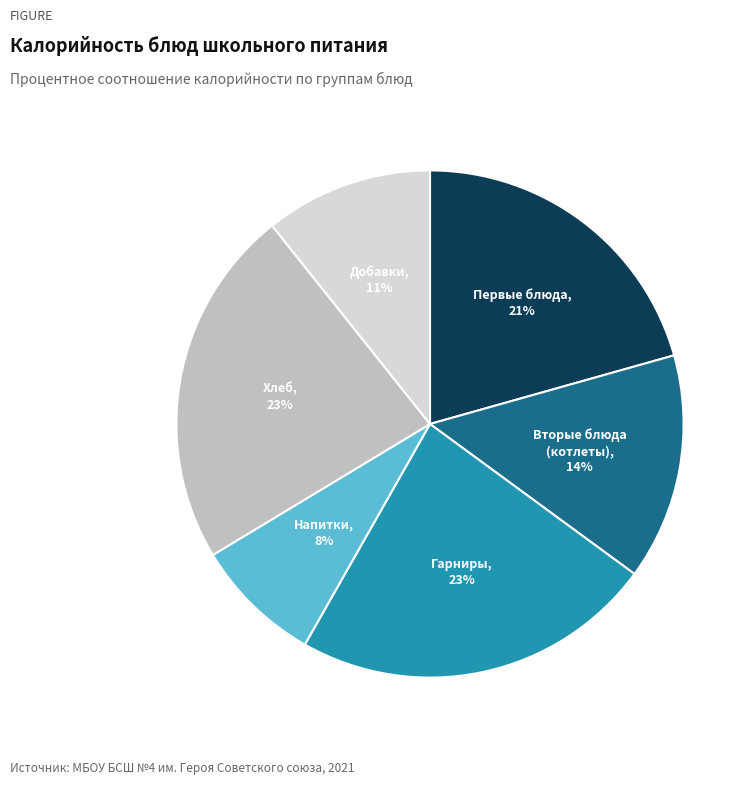

Is there any slice that represents more than half of the pie?

No